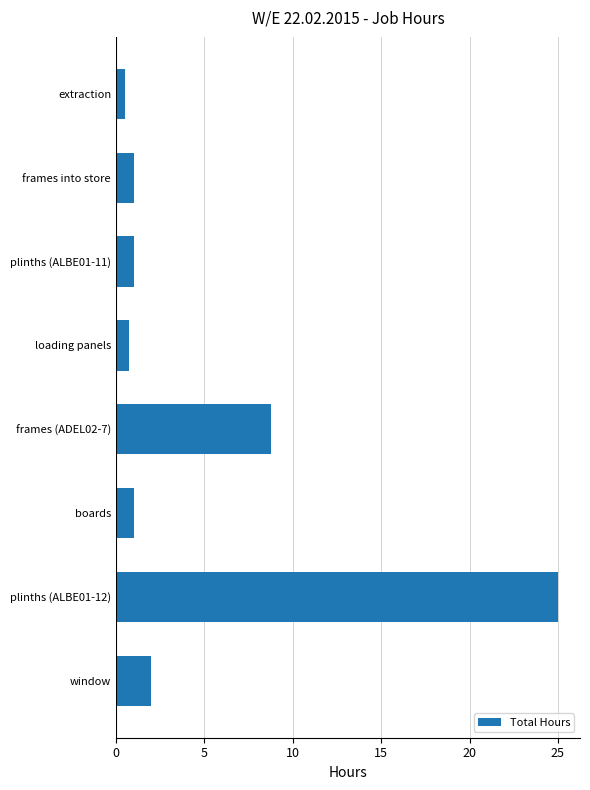

What is the average value?

5.0